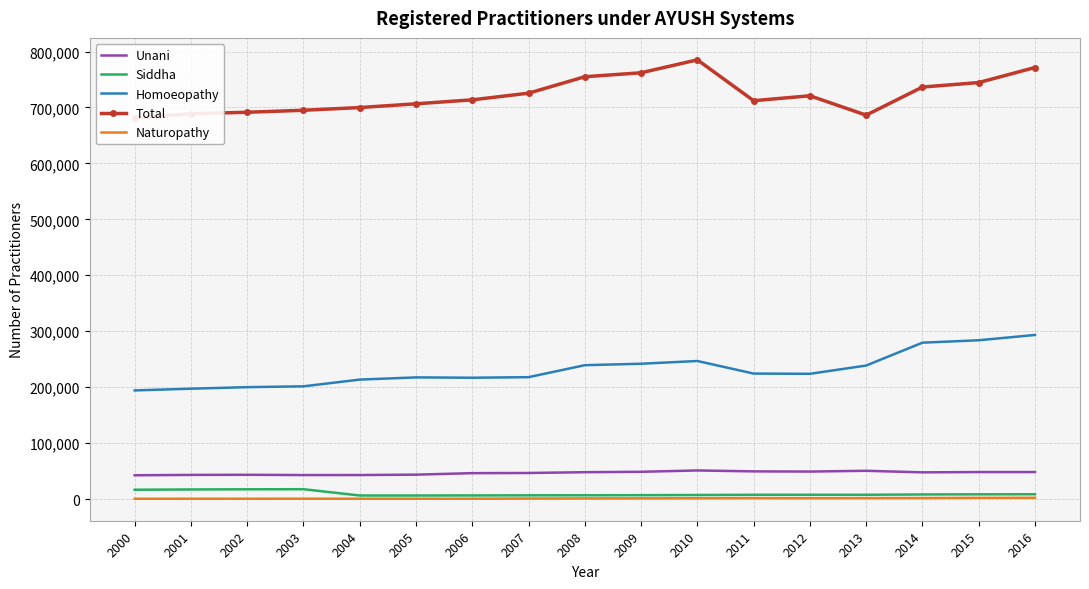

True or false: Total and Homoeopathy intersect in this chart.

False